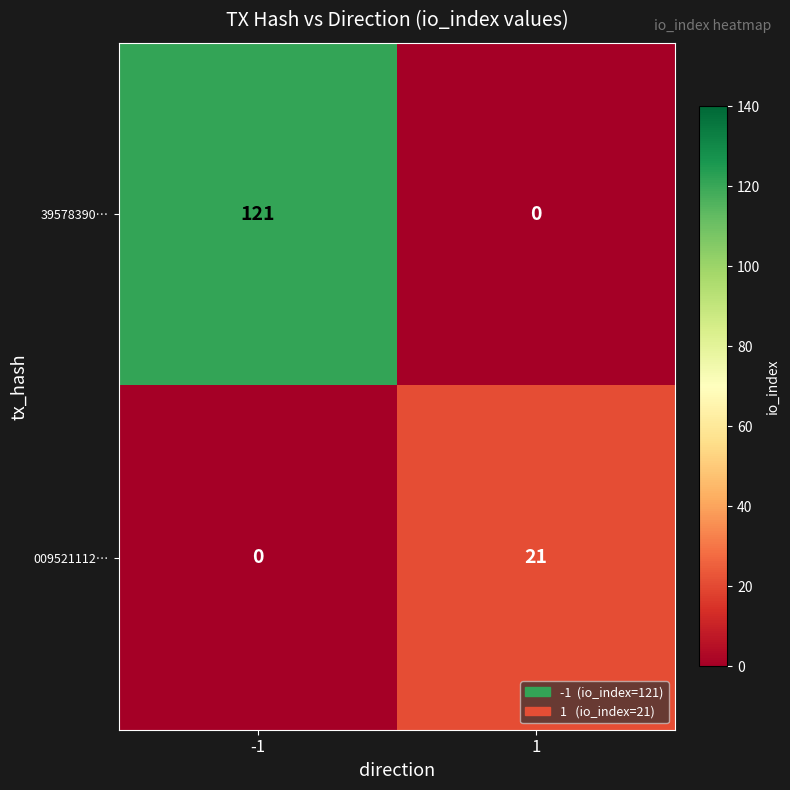

At how many categories does at least one series exceed 88?

1